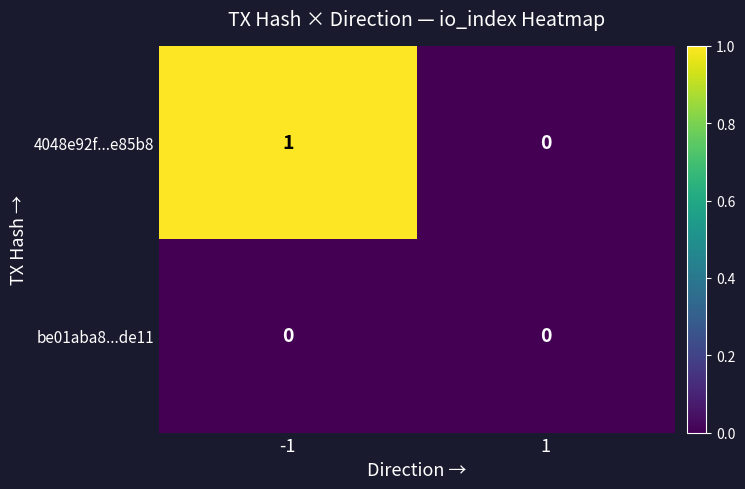

Which series has the largest range (max minus min)?

4048e92f...e85b8